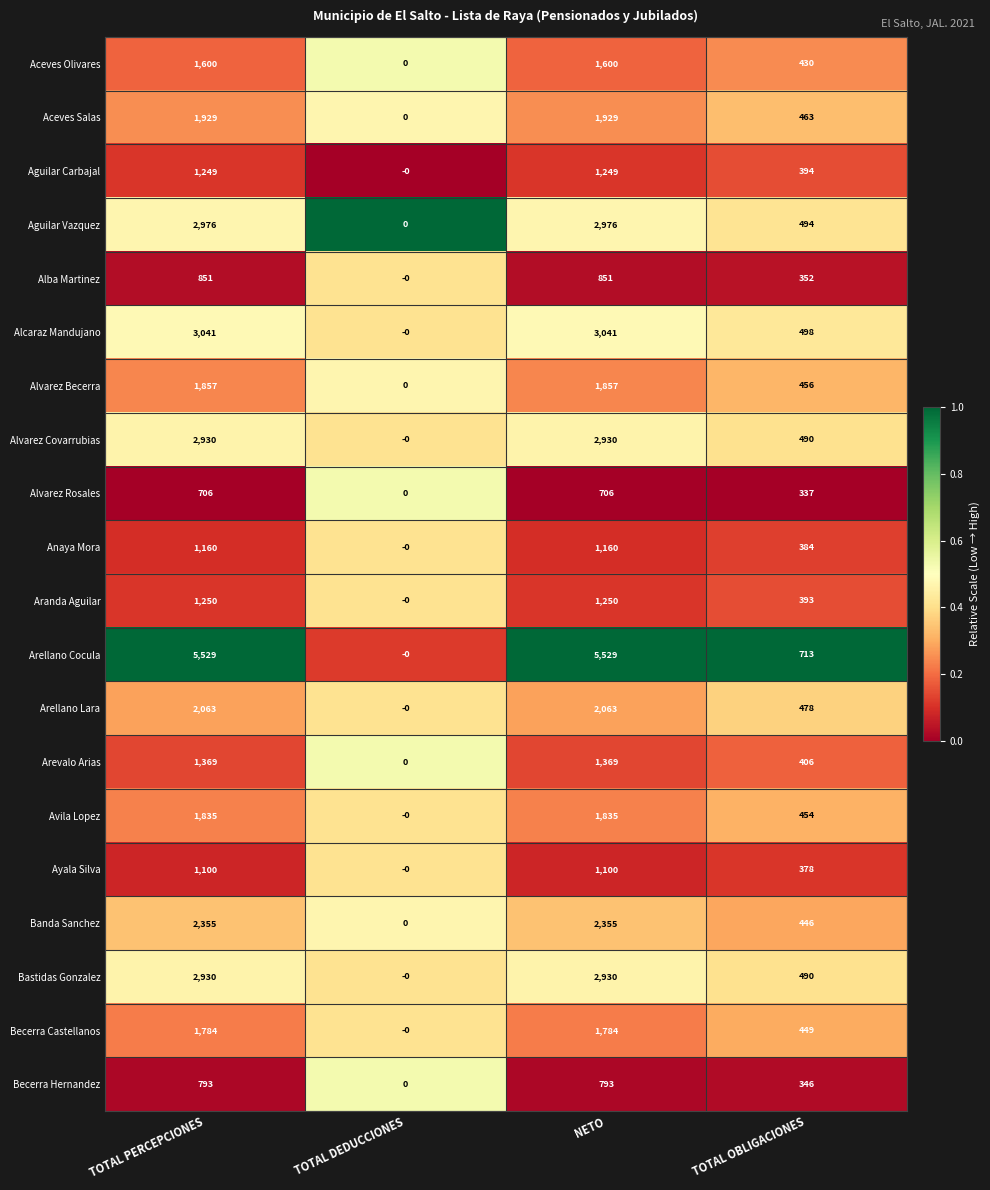

What is the maximum value shown in the chart?

5529